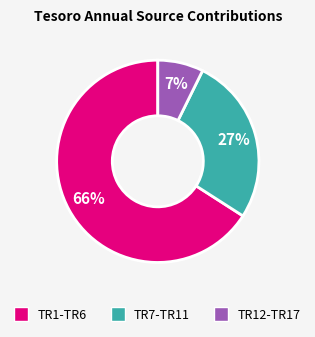

To the nearest percent, what is the difference between the largest and smallest slice percentages?

59%